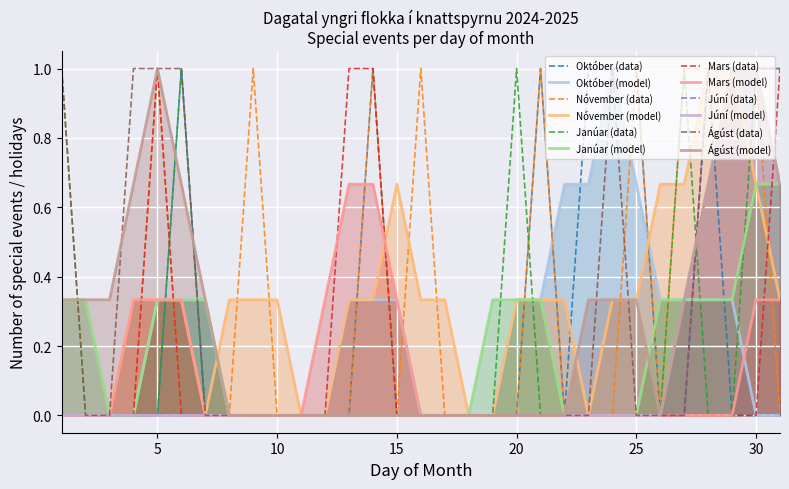

Is the value of Janúar at 9 greater than the value of Mars at 7?

No